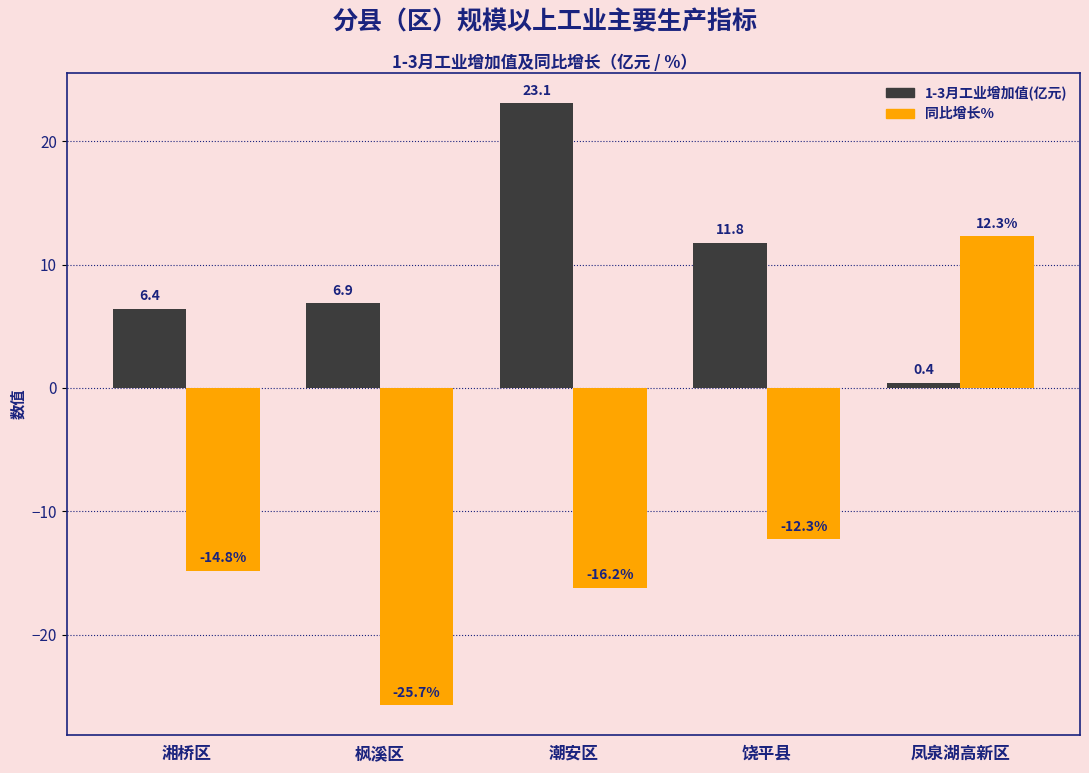

What is the label of the 3rd bar from the right?

潮安区